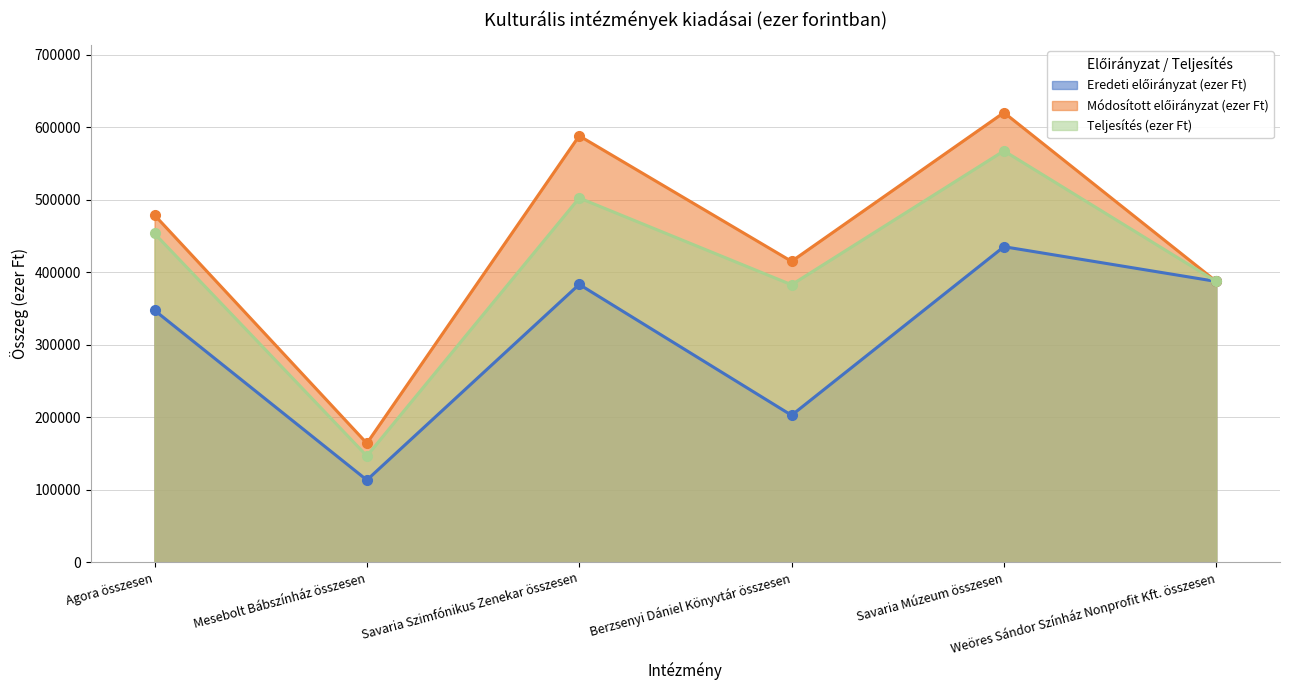

What value does the Eredeti előirányzat (ezer Ft) series have at Mesebolt Bábszínház összesen, to the nearest 10?

113440